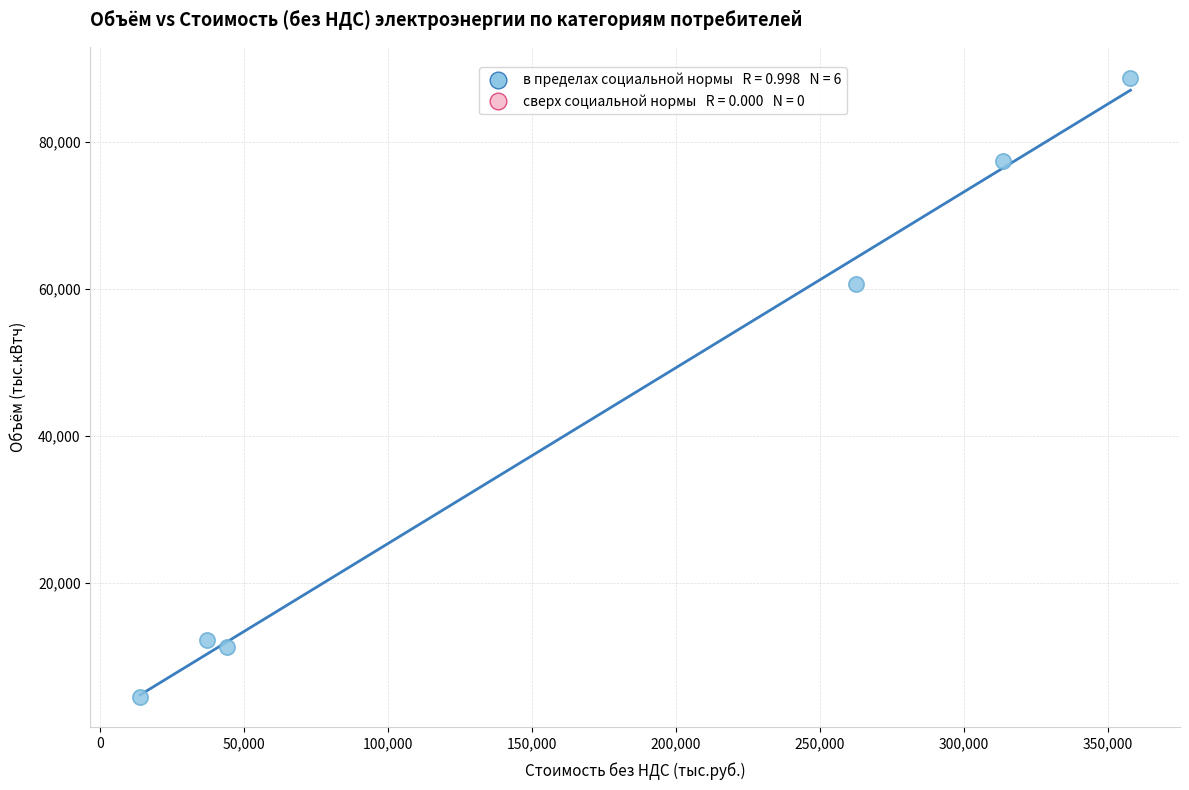

What is the range of Y values (max minus min)?

84185.7